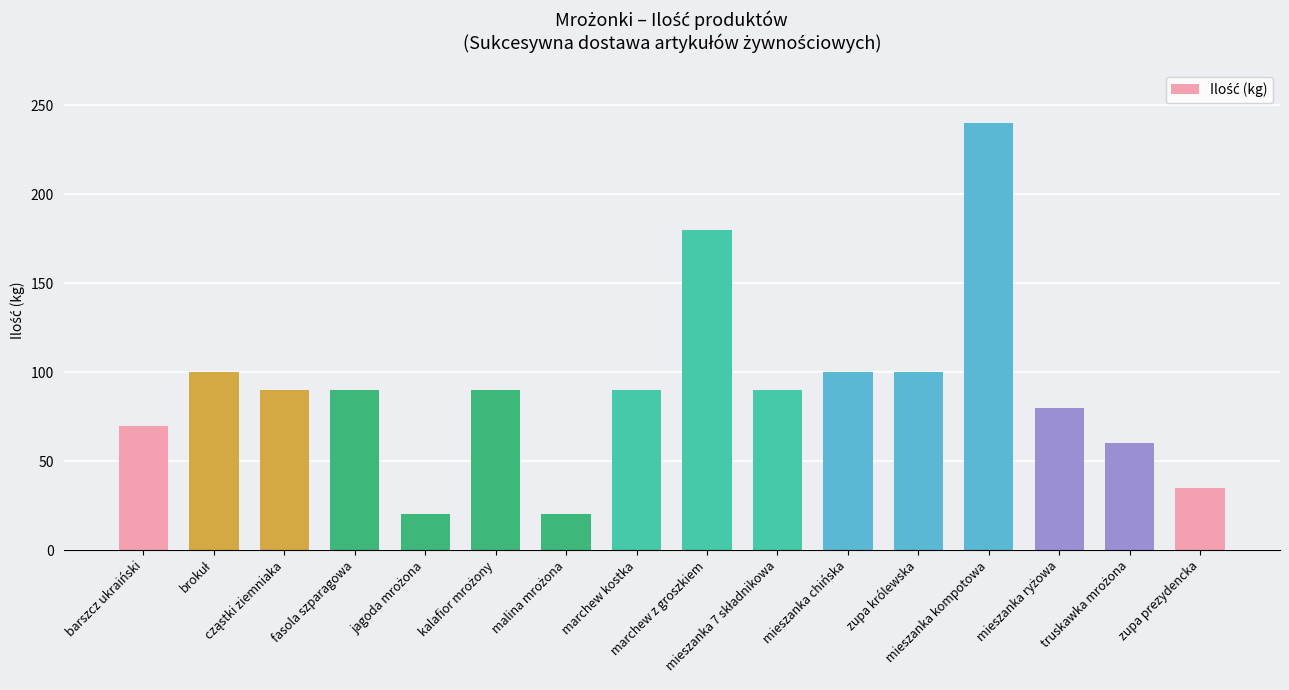

The chart shows a value of 100 at mieszanka chińska. True or false?

True